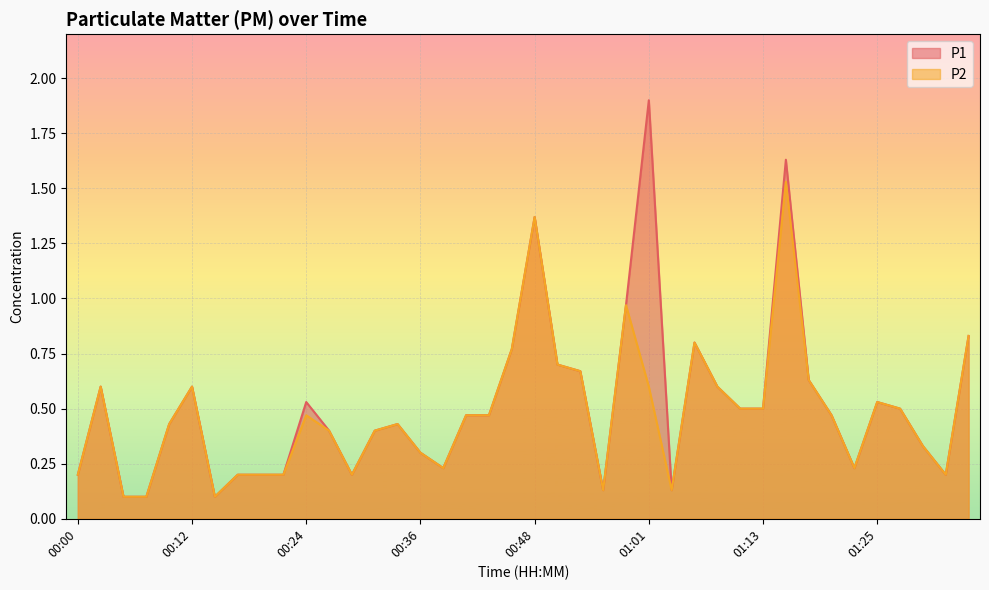

The P1 series shows 0.6 at 00:31. True or false?

False